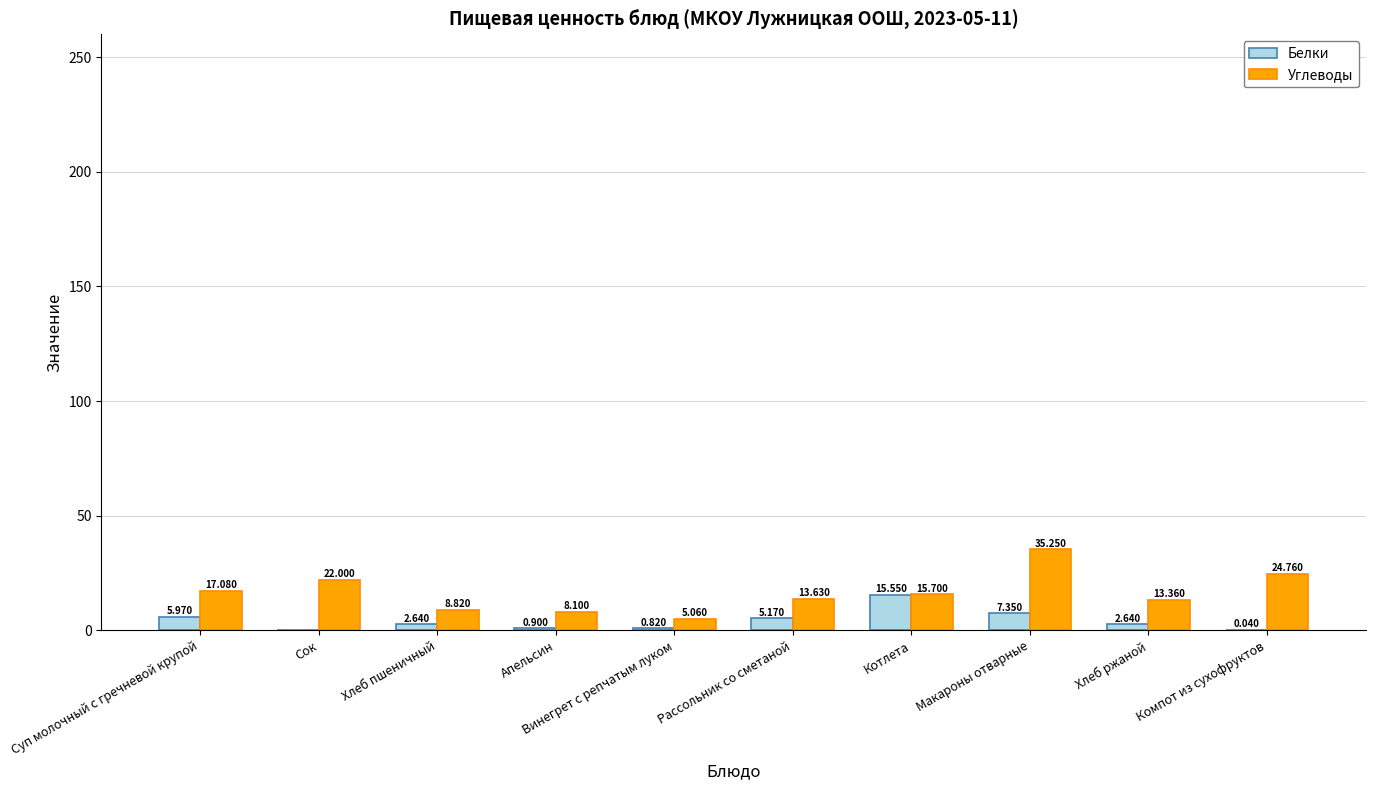

At which category is the sum across all series the highest?

Макароны отварные